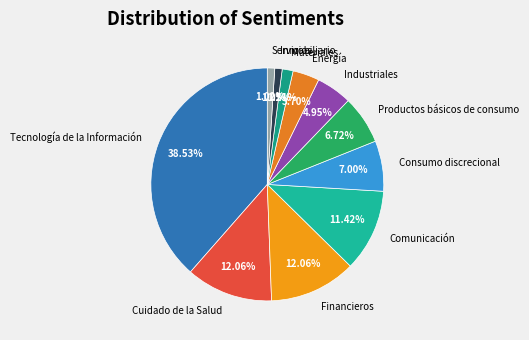

Approximately how many times larger is the value at Cuidado de la Salud compared to Tecnología de la Información?

0.3